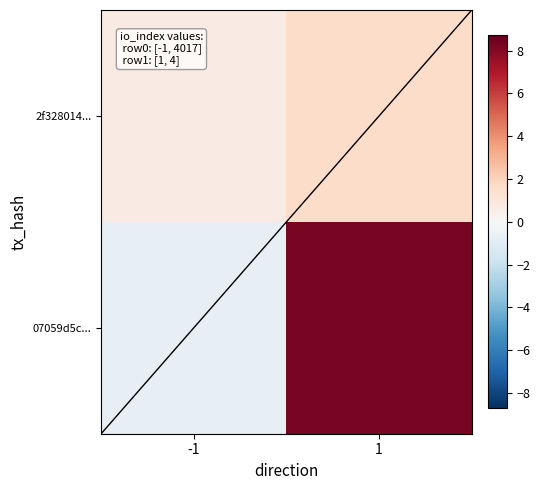

Where does the 07059d5c... series first go above 8?

1